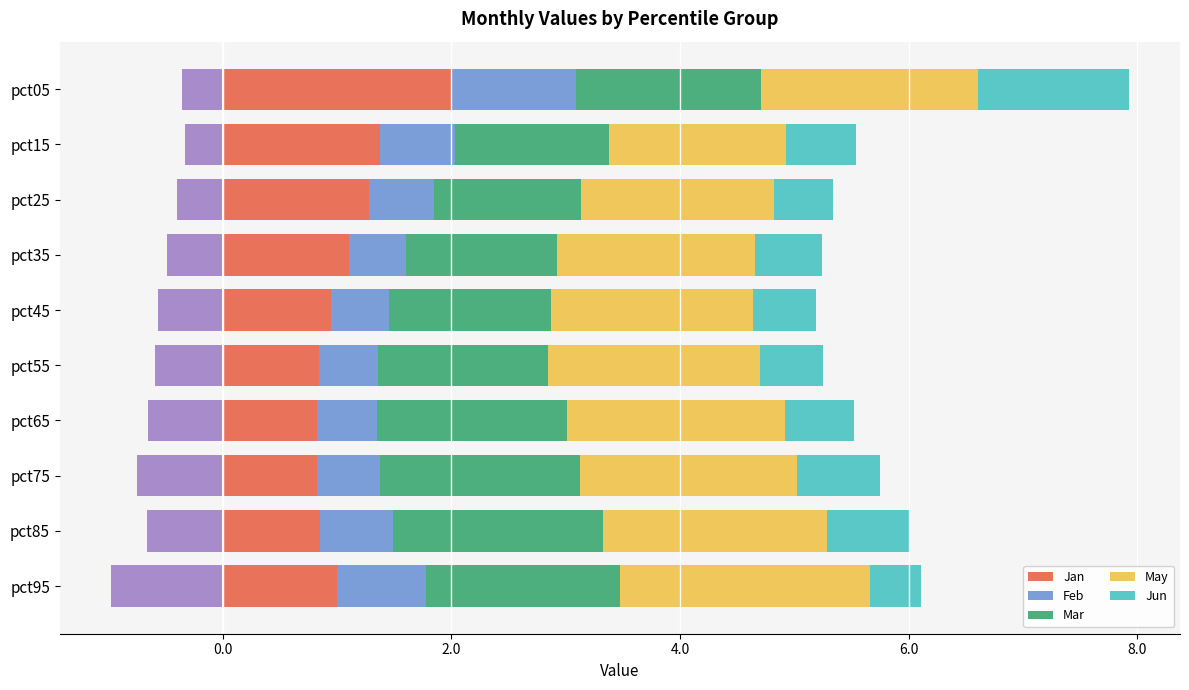

What is the difference between the maximum and minimum values in the Jan series?

1.2